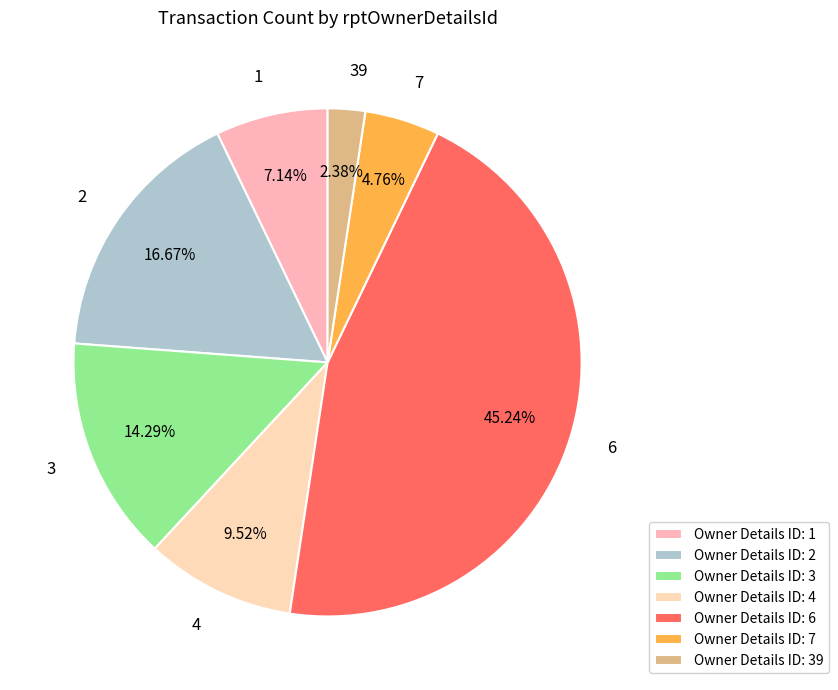

Is it true that 2 is 17% of the pie?

True